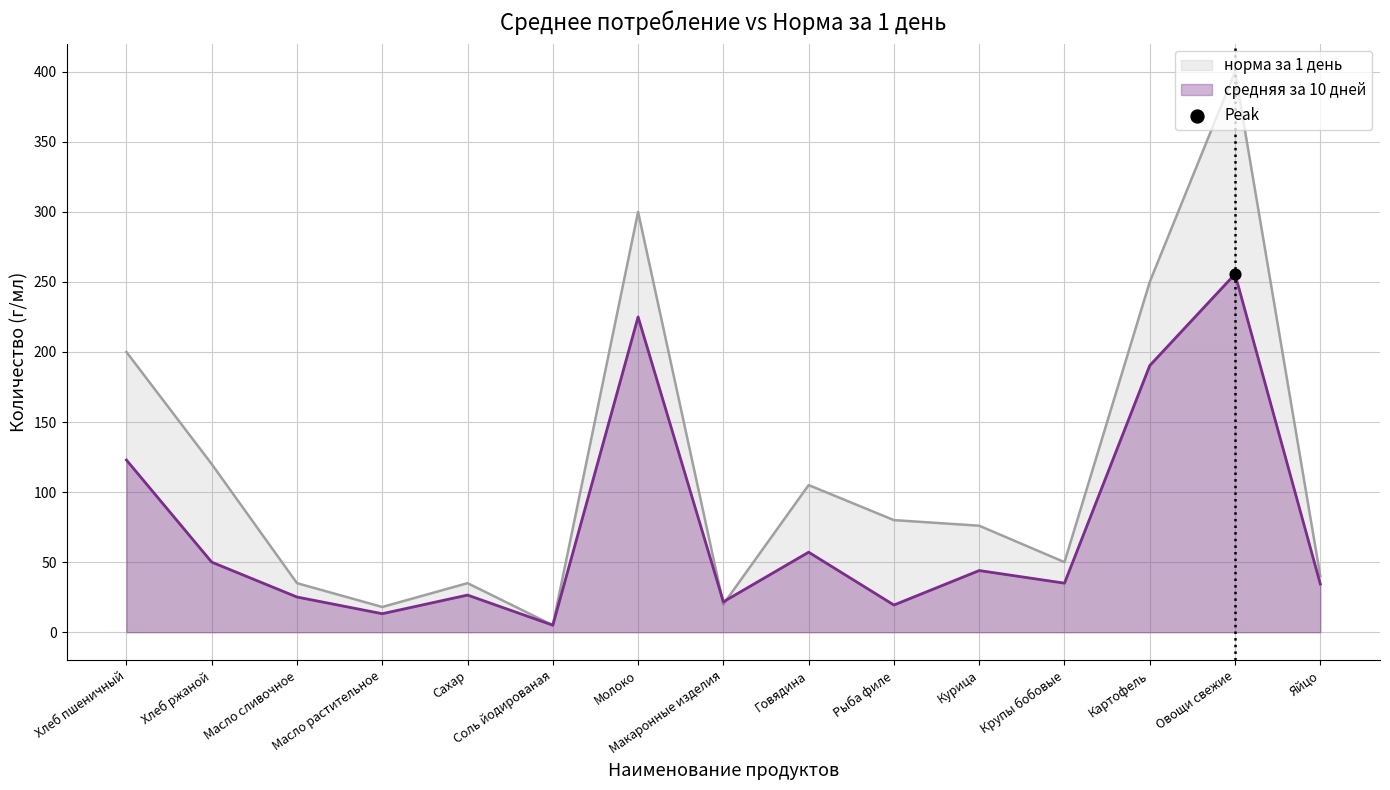

Which series contains the lowest Y value?

средняя за 10 дней